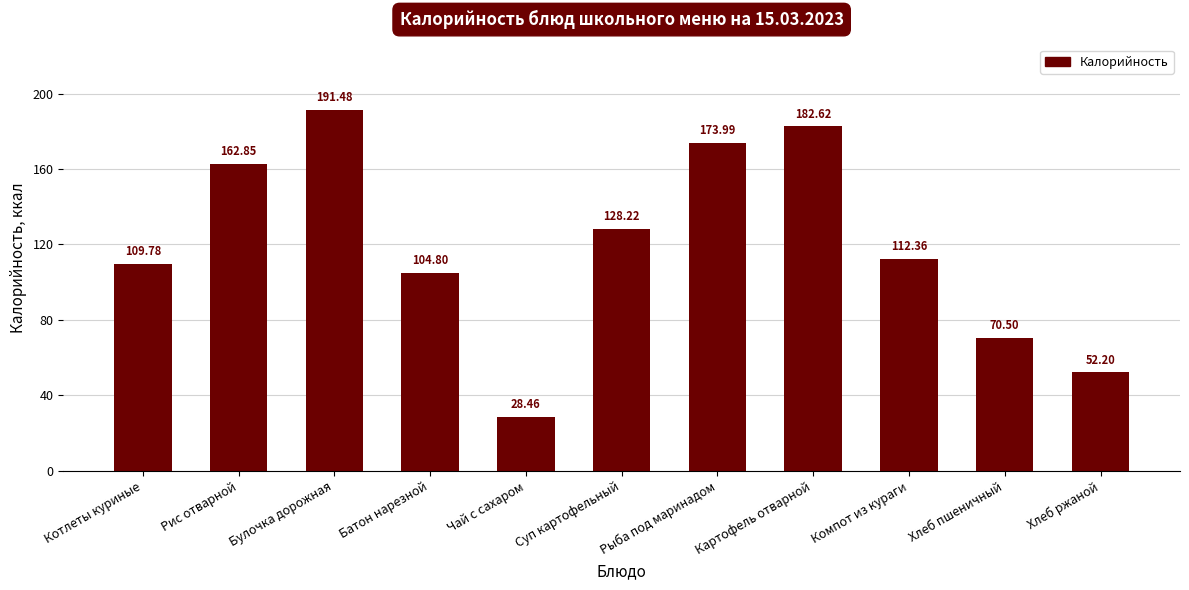

Is it true that the value at Компот из кураги is 29.7?

False